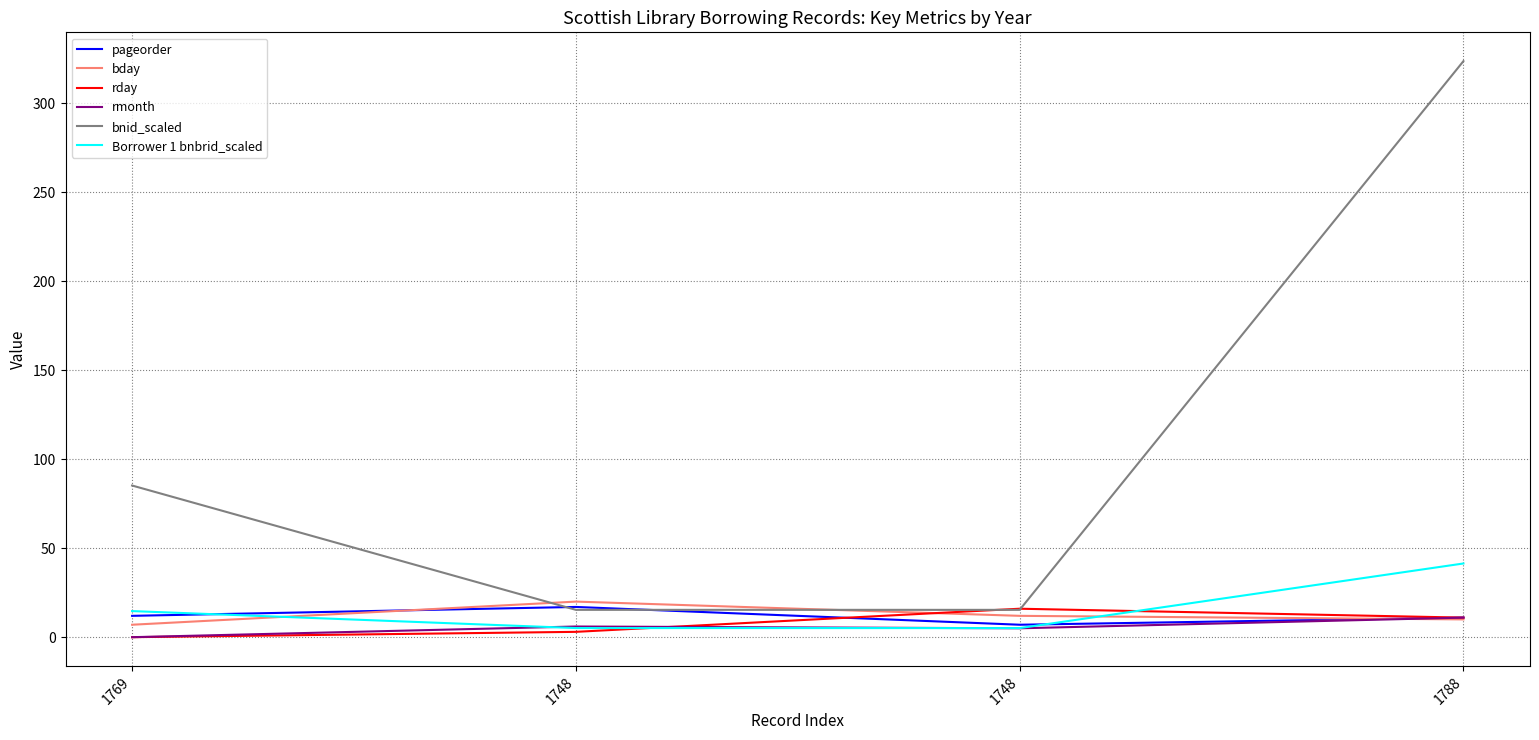

What are all the series names shown in the legend?

pageorder, bday, rday, rmonth, bnid_scaled, Borrower 1 bnbrid_scaled